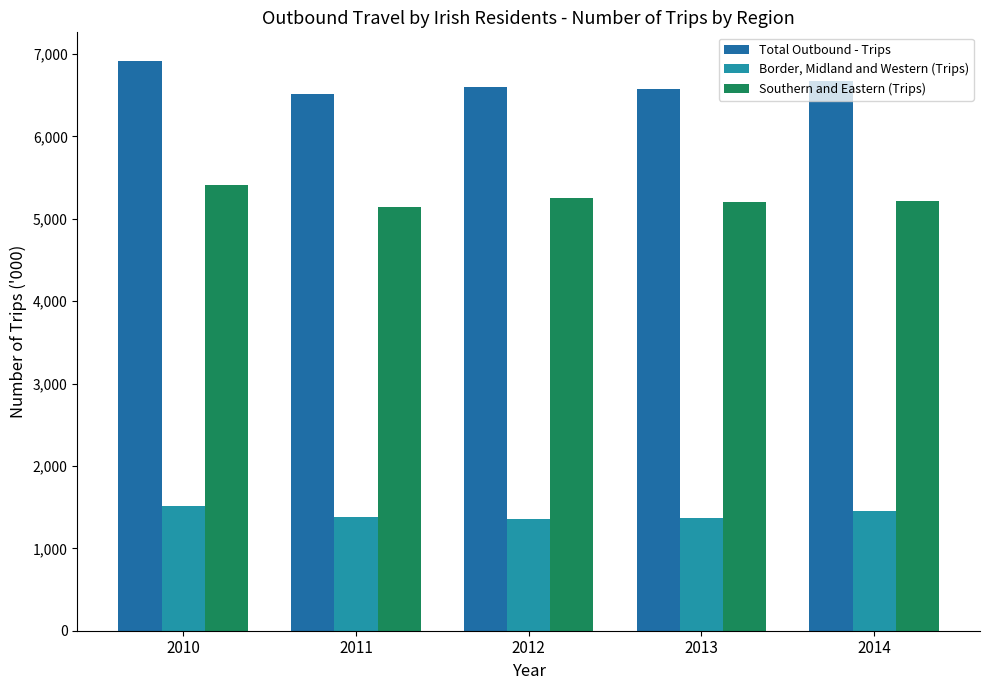

What is the greatest value displayed?

6917.0